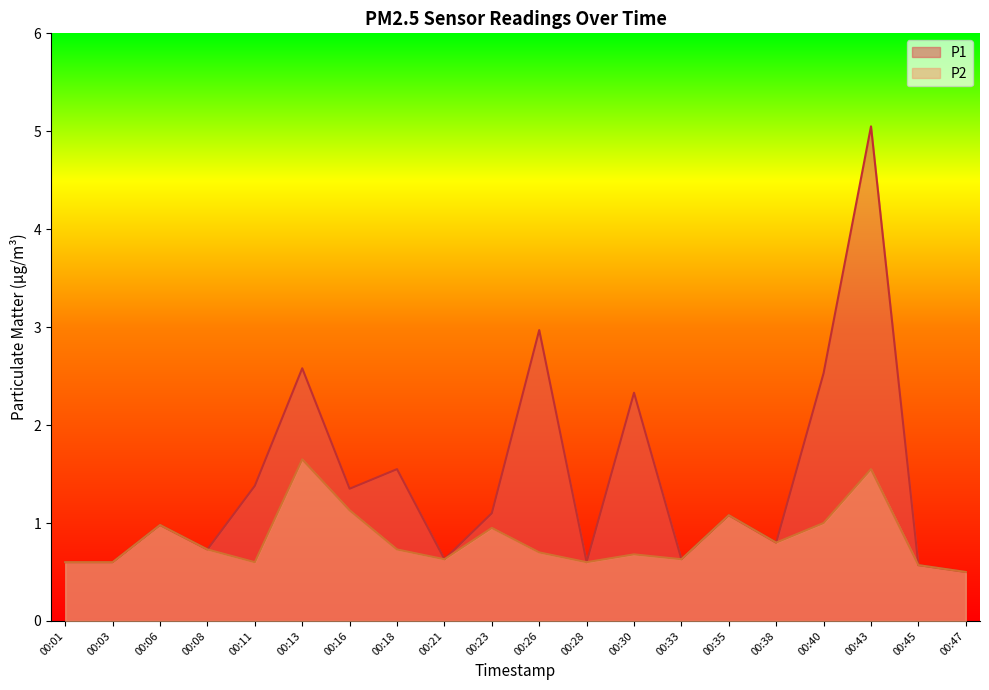

The value of P1 at 00:43 is 7.9. True or false?

False